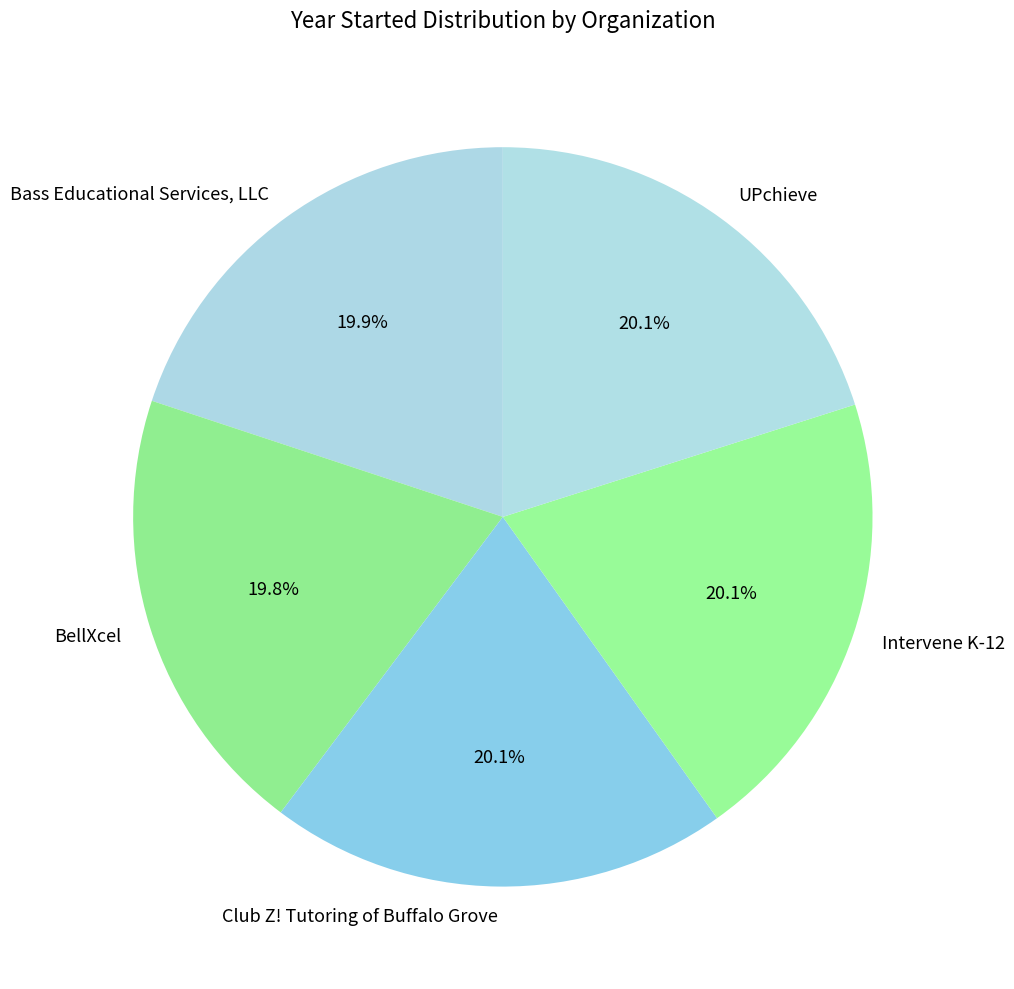

How many segments does this pie chart have?

5